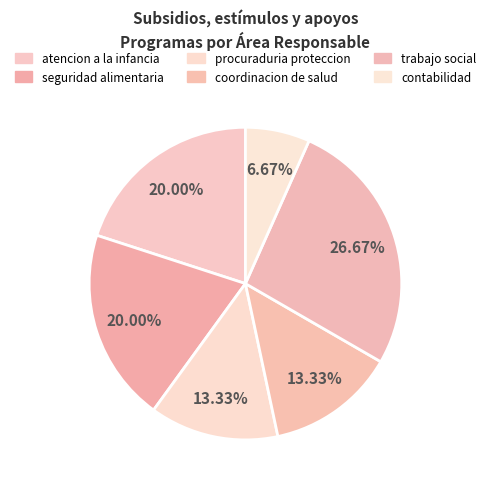

Count the number of slices in the pie.

6